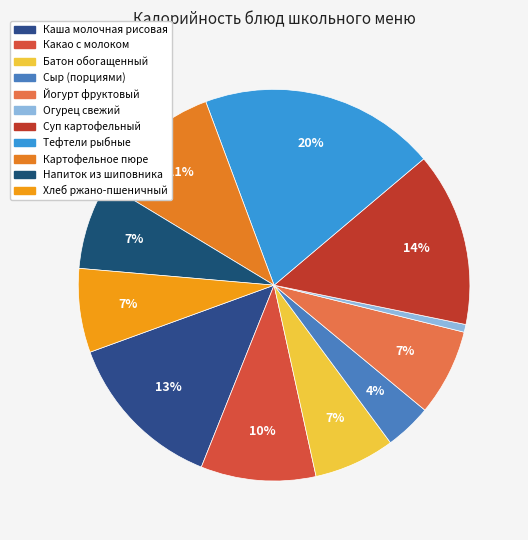

Is the sum of Сыр (порциями) and Батон обогащенный greater than half?

No